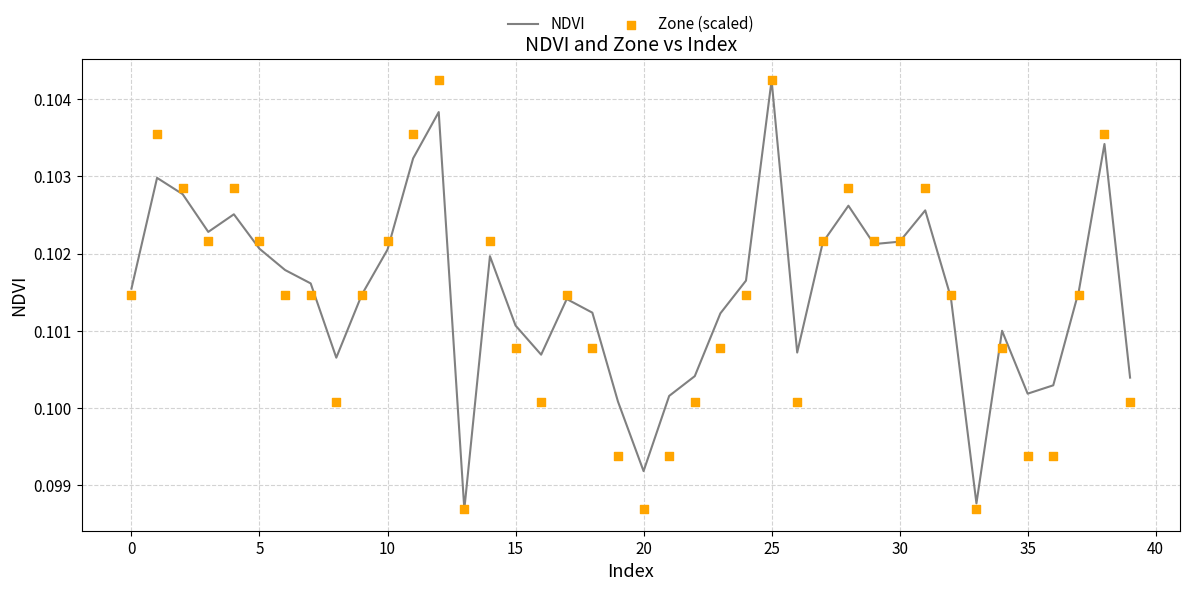

What are all the series names shown in the legend?

NDVI, Zone (scaled)